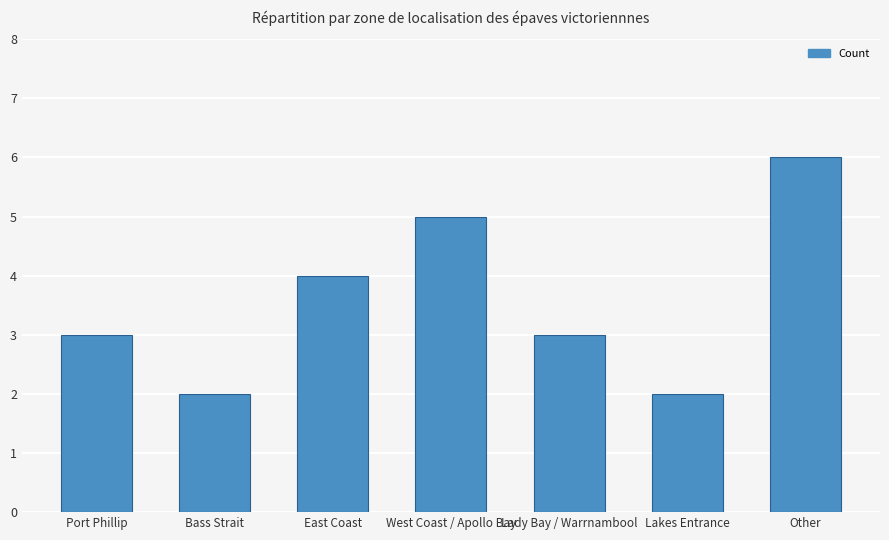

What is the minimum value shown in the chart?

2